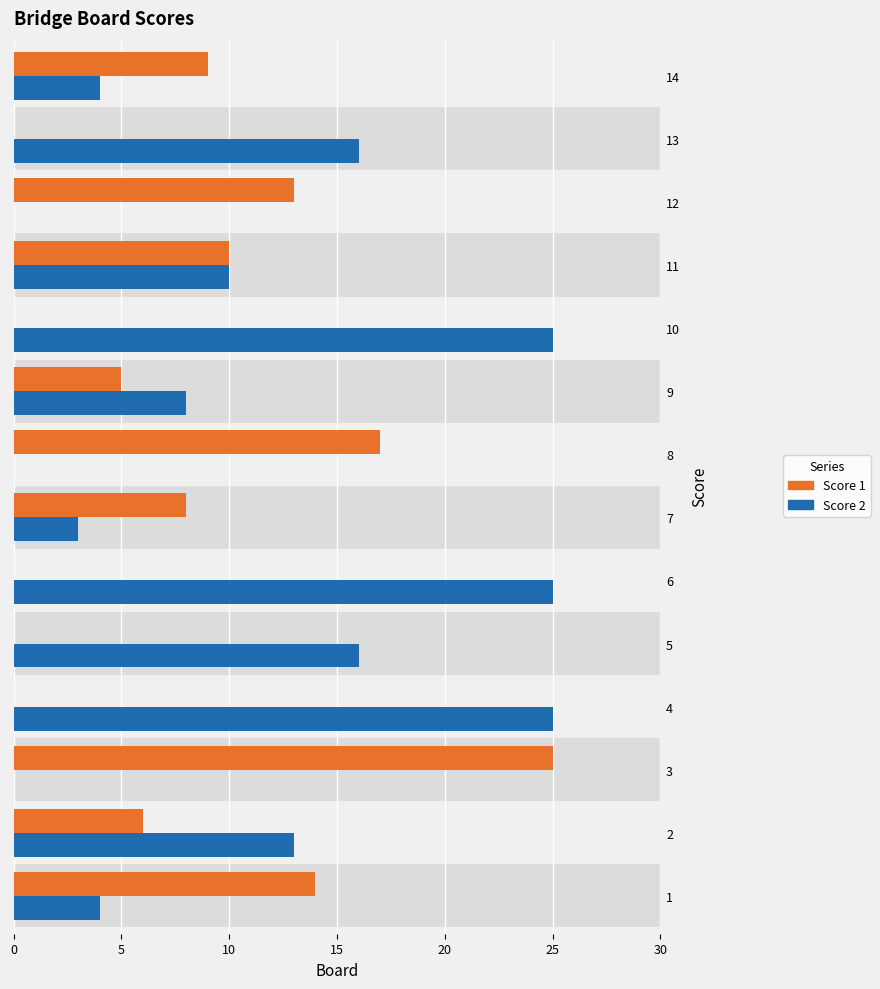

The Score 2 series shows 17 at 8. True or false?

False